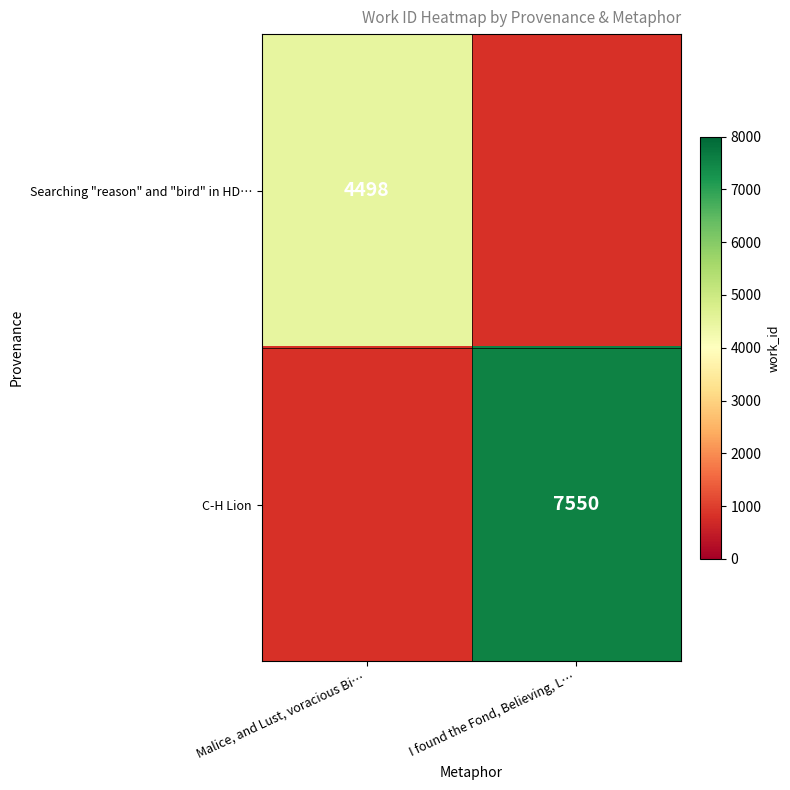

What is the greatest value displayed?

7550.0